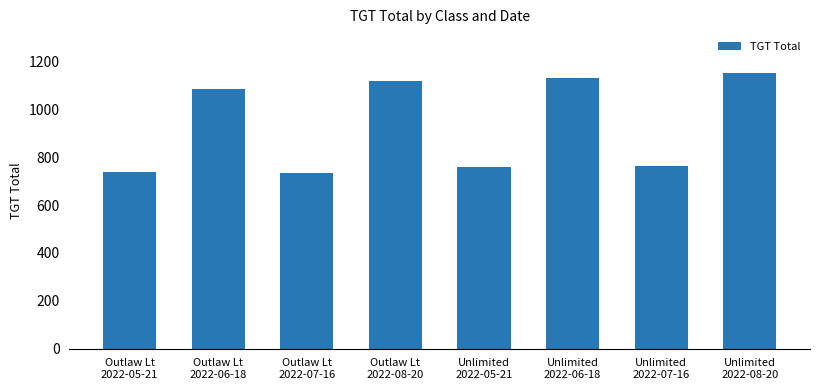

What is the sum of the values at Outlaw Lt
2022-08-20 and Unlimited
2022-06-18?

2251.0